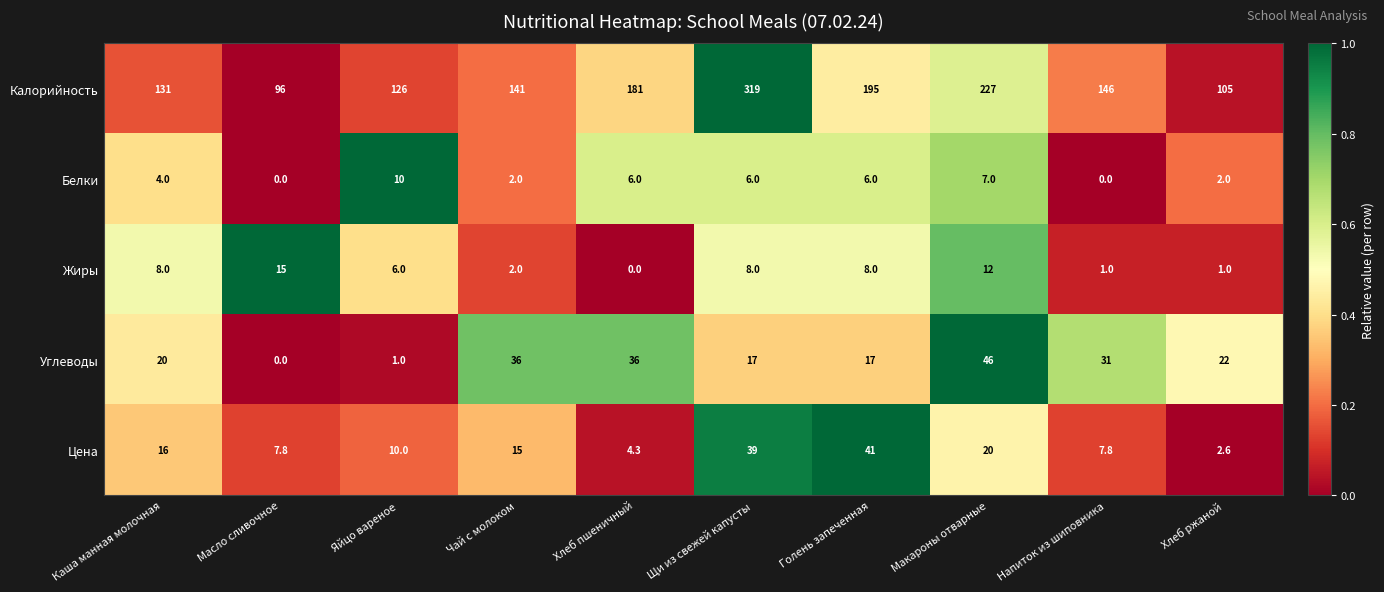

Rank the series at Хлеб ржаной from highest to lowest value.

Калорийность, Углеводы, Цена, Белки, Жиры